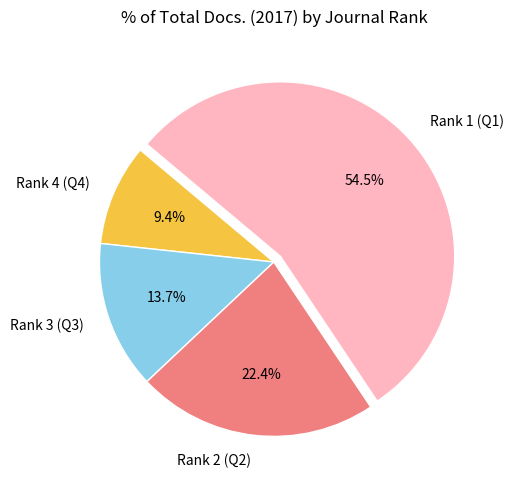

Rank the categories by value from lowest to highest.

Rank 4 (Q4), Rank 3 (Q3), Rank 2 (Q2), Rank 1 (Q1)